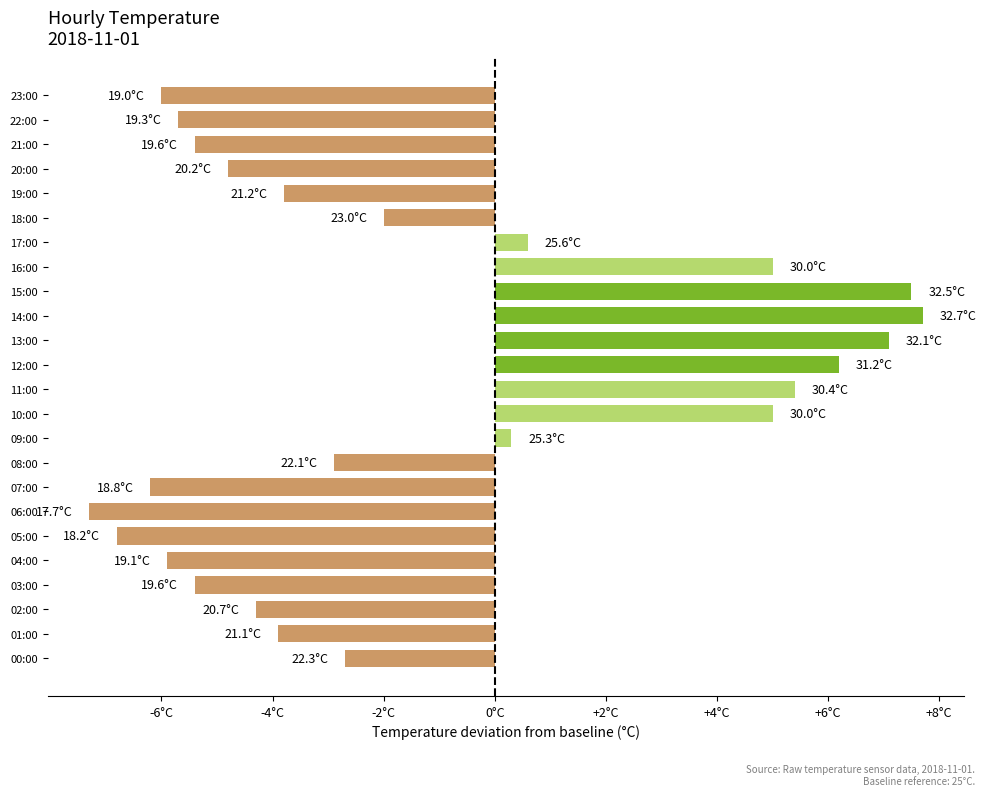

Are the bars horizontal?

Yes